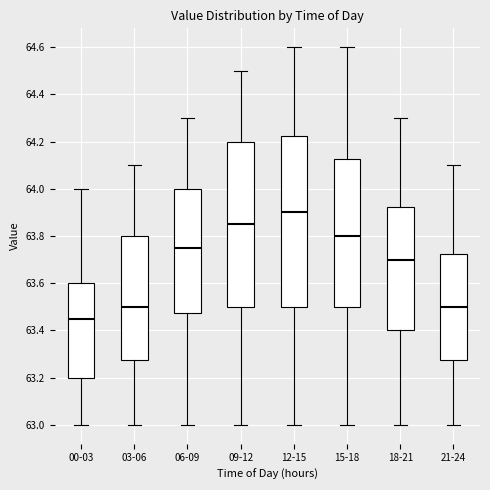

Which box is the tallest, from its lower edge to its upper edge?

12-15